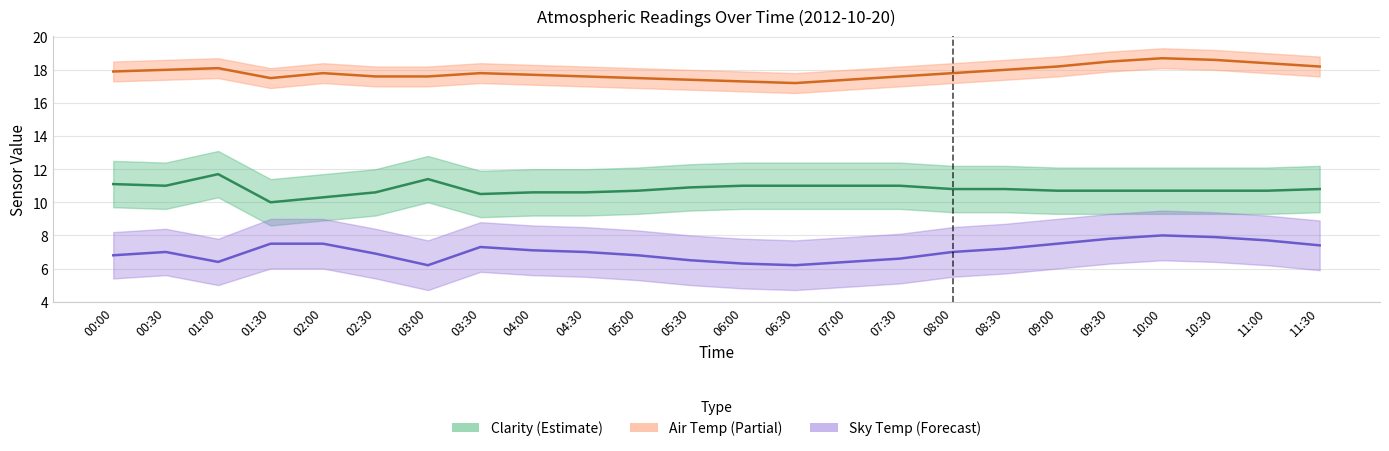

What is the total value across all series at 01:30?

35.0